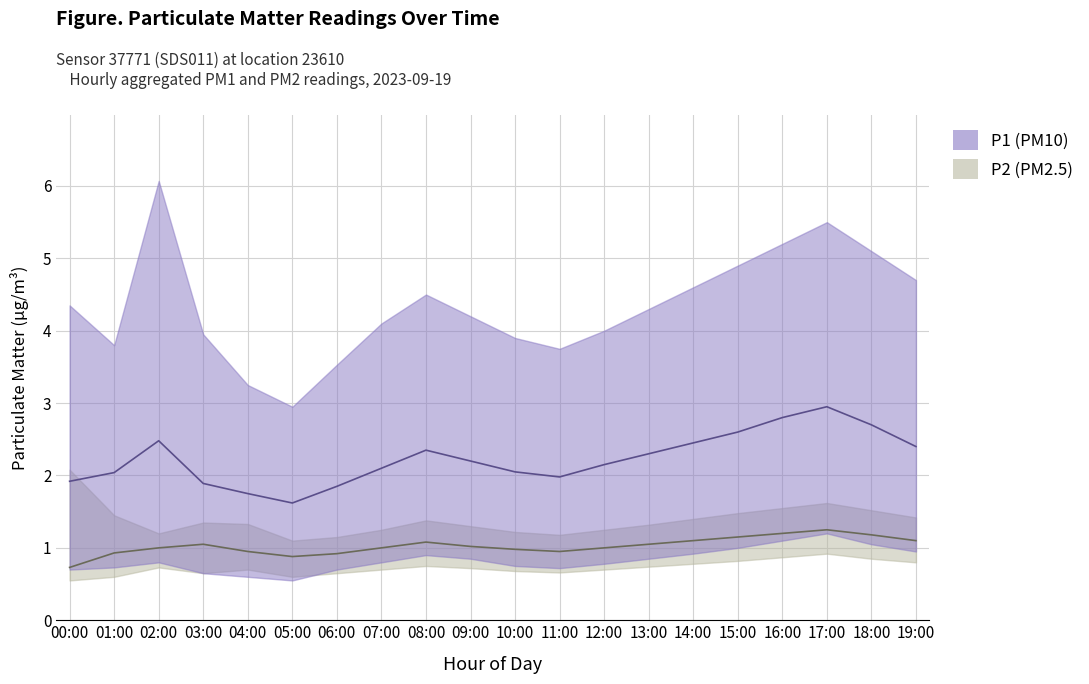

Does the chart have visible grid lines?

Yes